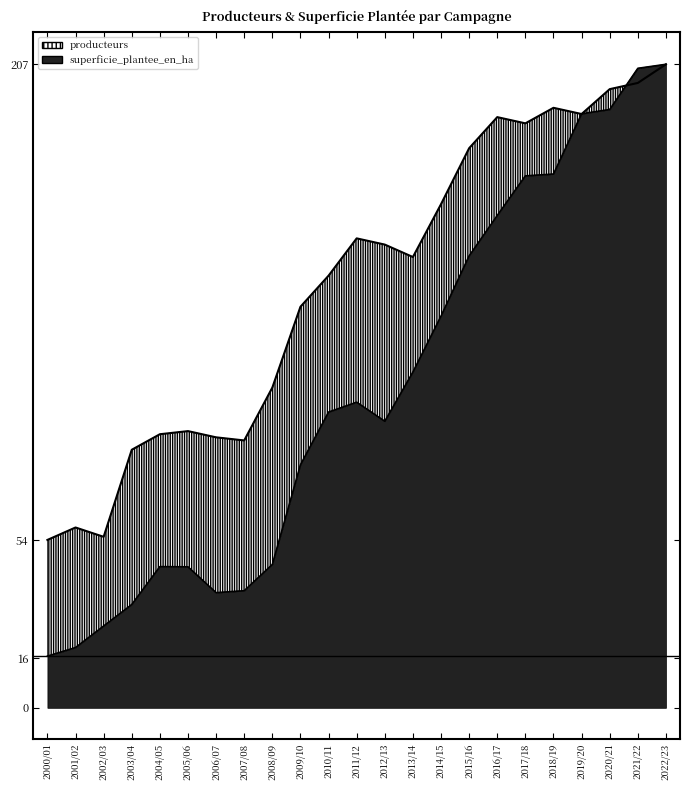

List the labels in order of superficie_plantee_en_ha value, largest first.

2022/23, 2021/22, 2020/21, 2019/20, 2018/19, 2017/18, 2016/17, 2015/16, 2014/15, 2013/14, 2011/12, 2010/11, 2012/13, 2009/10, 2008/09, 2004/05, 2005/06, 2007/08, 2006/07, 2003/04, 2002/03, 2001/02, 2000/01